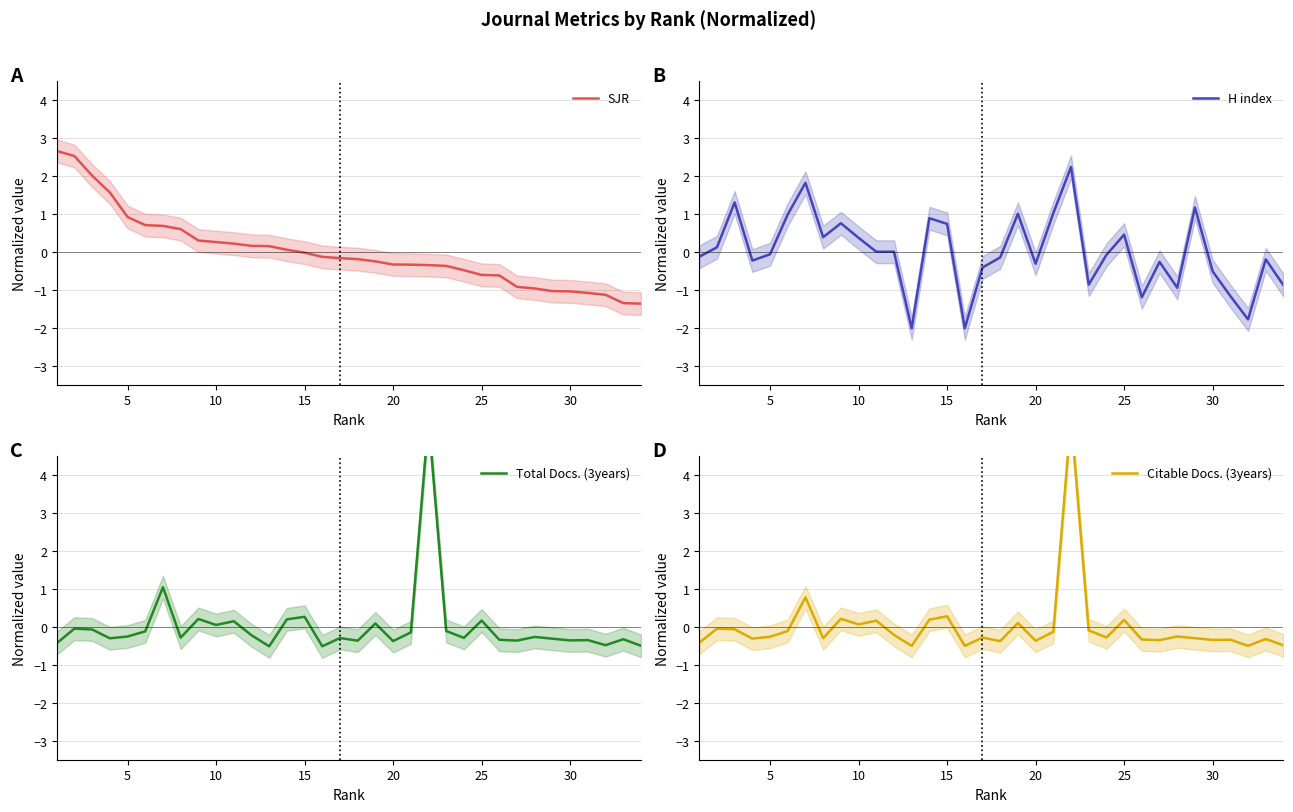

What is the maximum value for SJR?

2.7